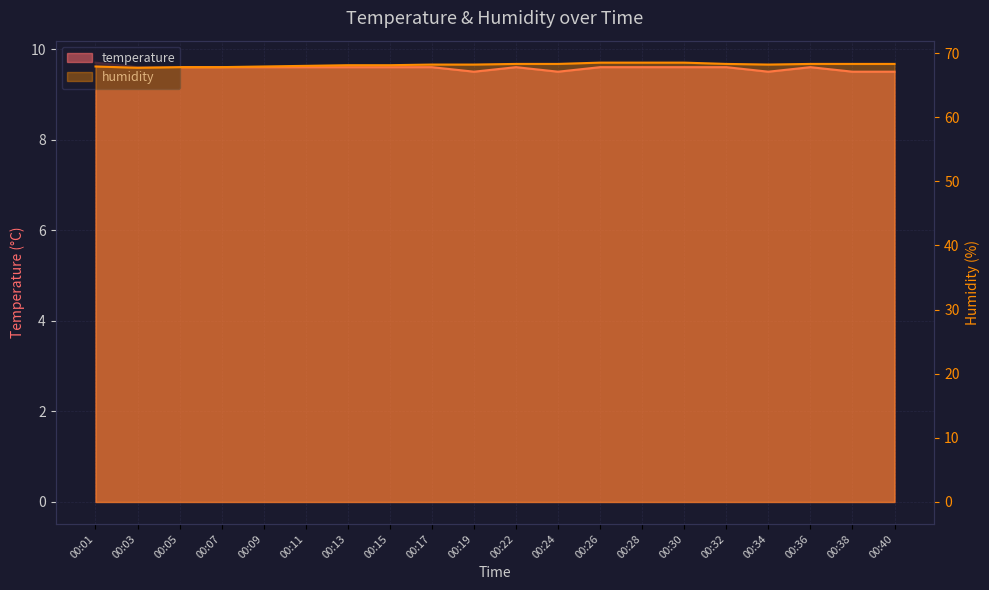

What is the difference between the temperature values at 00:36 and 00:19?

0.1